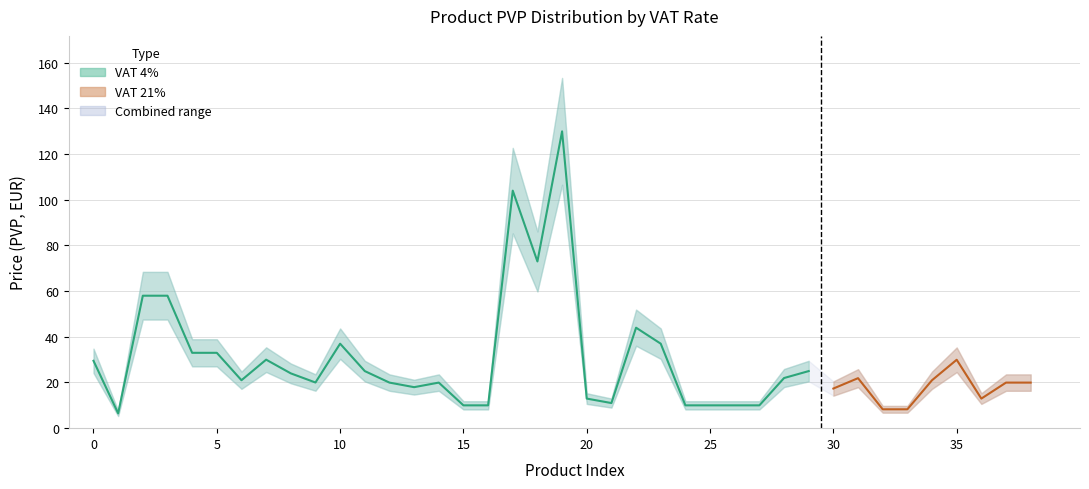

Reading right to left, transcribe all the data shown in this chart.

Price (PVP): 19.9	19.9	12.9	29.9	21.0	8.3	8.3	21.9	17.4	10.0	21.9	10.0	10.0	10.0	10.0	37.0	44.0	11.0	12.9	129.9	73.0	104.0	10.0	10.0	19.9	17.9	19.9	25.0	37.0	20.0	24.0	30.0	21.0	33.0	33.0	58.0	58.0	6.5	29.5
Tax 4%: 0.0	0.0	0.0	0.0	0.0	0.0	0.0	0.0	0.0	25.0	21.9	10.0	10.0	10.0	10.0	37.0	44.0	11.0	12.9	129.9	73.0	104.0	10.0	10.0	19.9	17.9	19.9	25.0	37.0	20.0	24.0	30.0	21.0	33.0	33.0	58.0	58.0	6.5	29.5
Tax 21%: 19.9	19.9	12.9	29.9	21.0	8.3	8.3	21.9	17.4	0.0	0.0	0.0	0.0	0.0	0.0	0.0	0.0	0.0	0.0	0.0	0.0	0.0	0.0	0.0	0.0	0.0	0.0	0.0	0.0	0.0	0.0	0.0	0.0	0.0	0.0	0.0	0.0	0.0	0.0